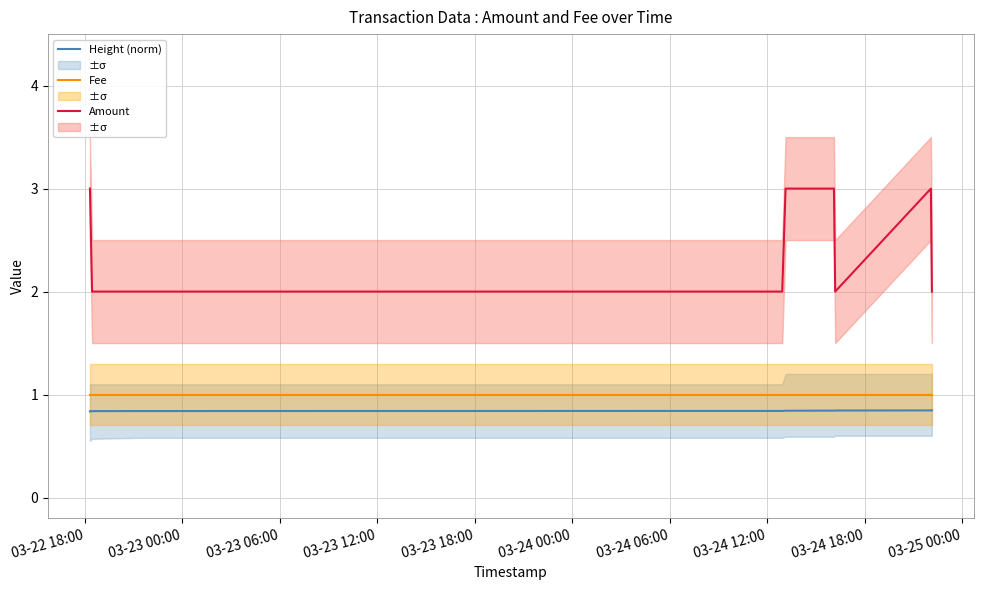

True or false: Fee and Amount cross at least once.

False